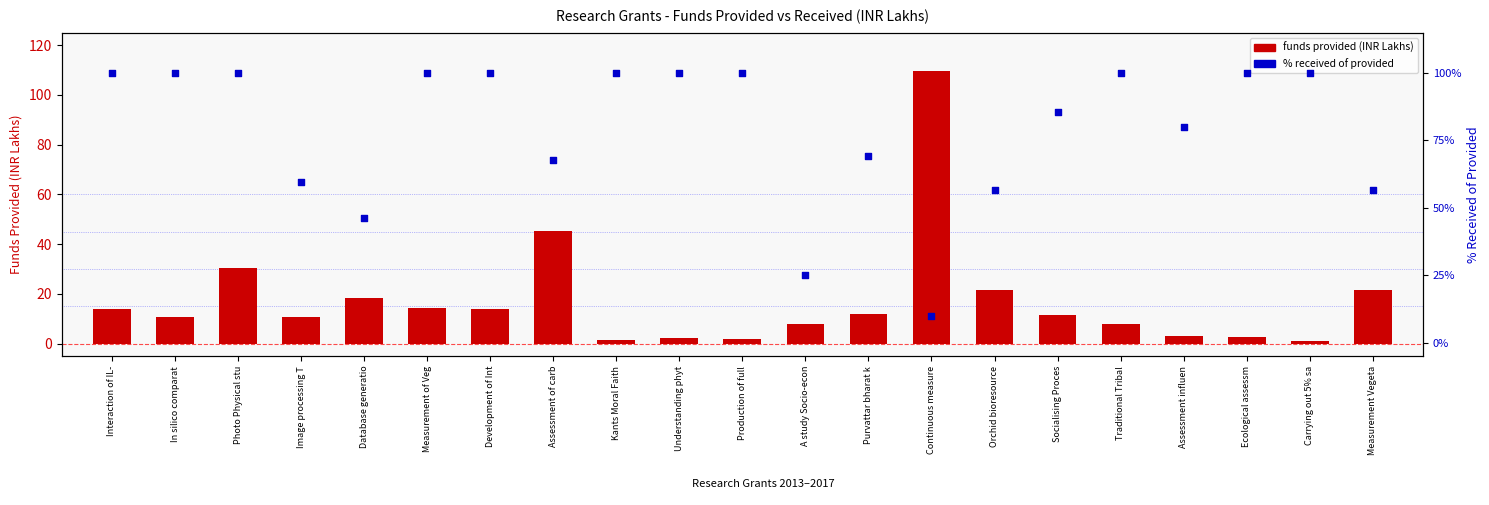

Which series contains the lowest Y value?

funds provided (INR Lakhs)